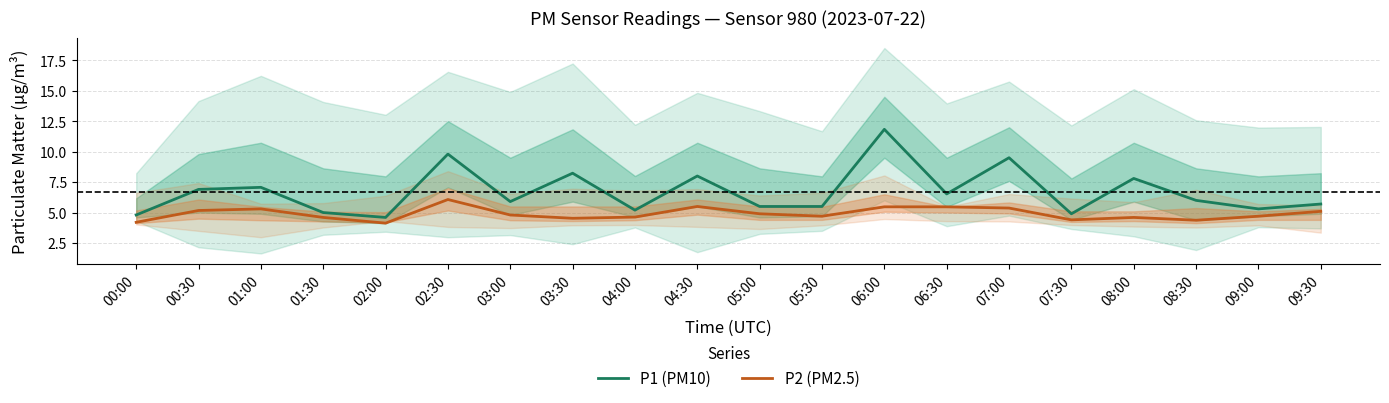

How many interior local peaks does the P1 (PM10) series have?

7